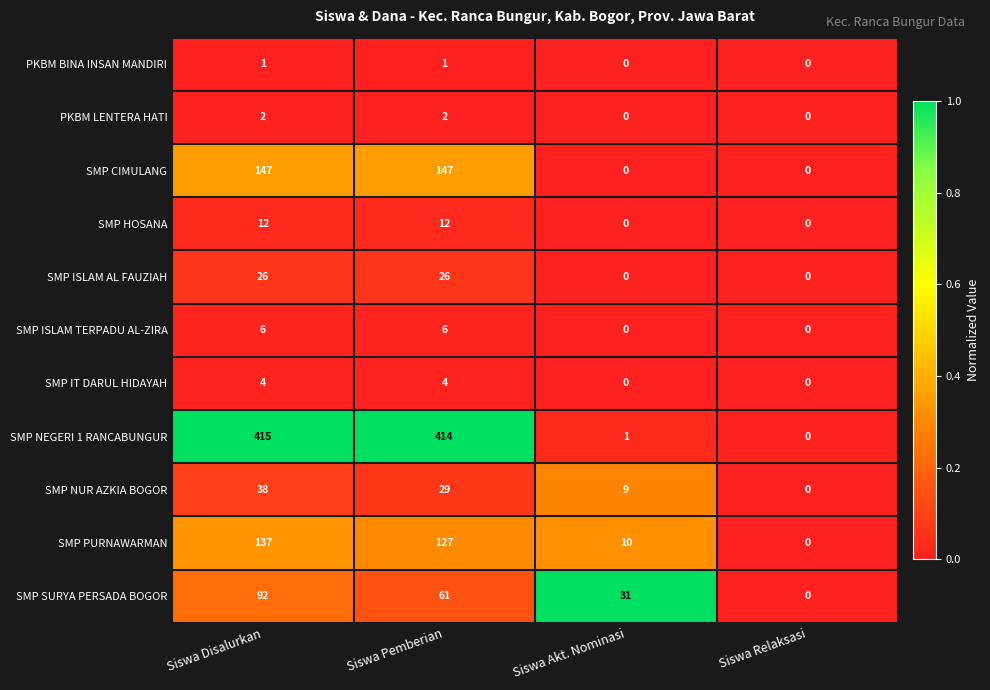

Rank the series at Siswa Pemberian from highest to lowest value.

SMP NEGERI 1 RANCABUNGUR, SMP CIMULANG, SMP PURNAWARMAN, SMP SURYA PERSADA BOGOR, SMP NUR AZKIA BOGOR, SMP ISLAM AL FAUZIAH, SMP HOSANA, SMP ISLAM TERPADU AL-ZIRA, SMP IT DARUL HIDAYAH, PKBM LENTERA HATI, PKBM BINA INSAN MANDIRI